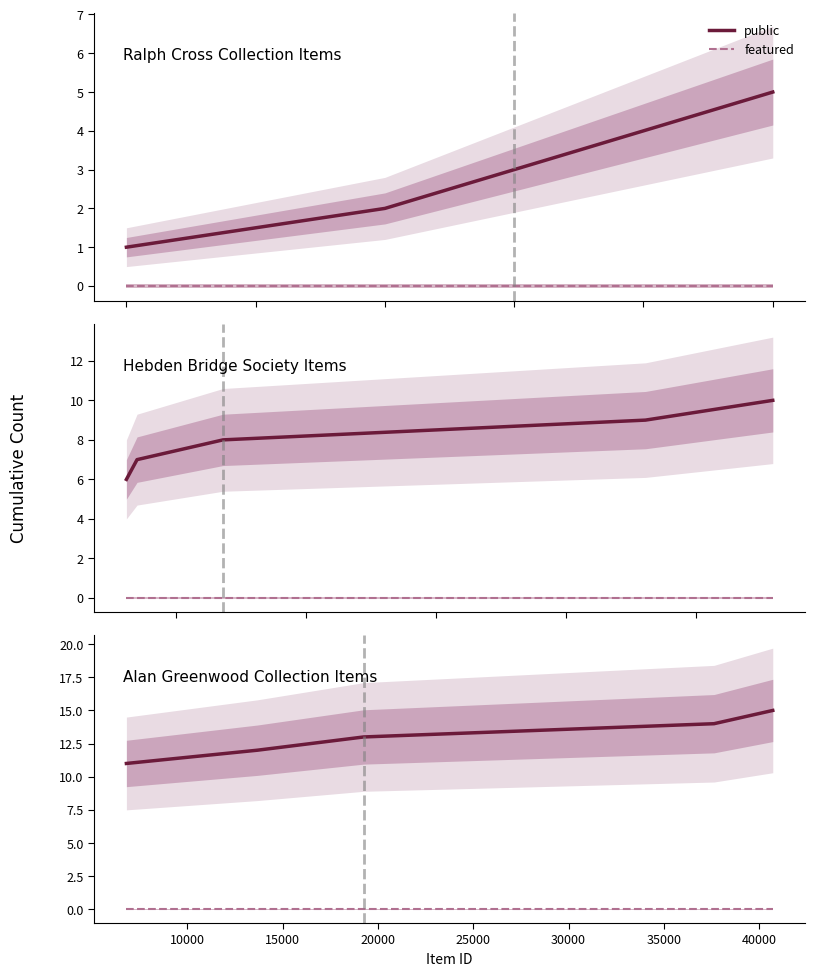

Count the number of data series in this chart.

2